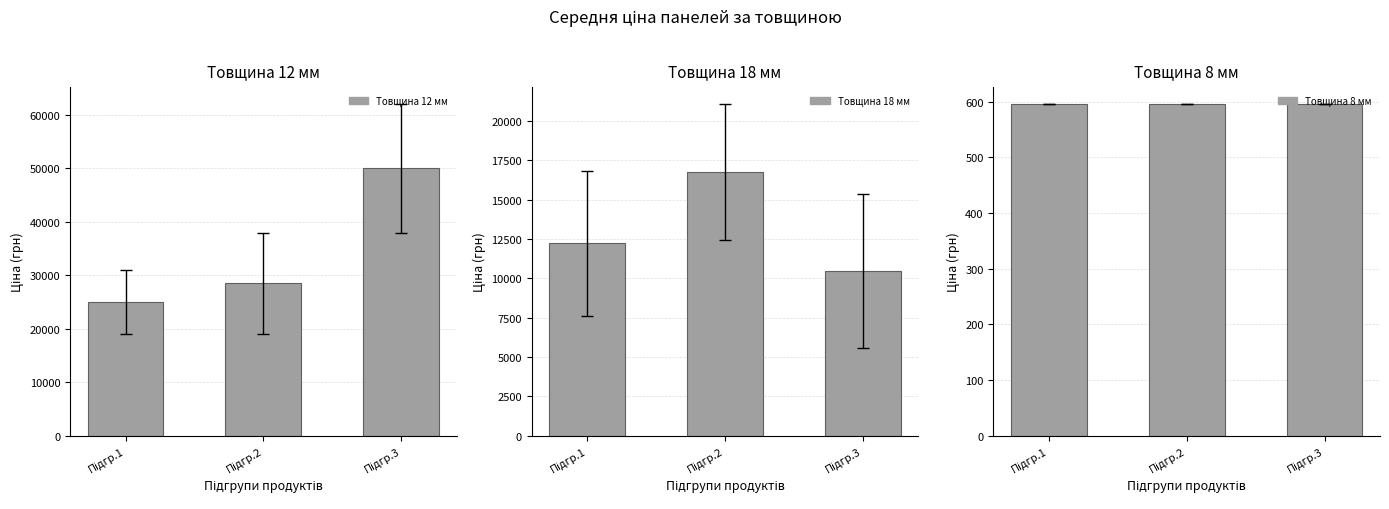

Between Підгр.1 and Підгр.3, which series saw the biggest shift?

12 мм група